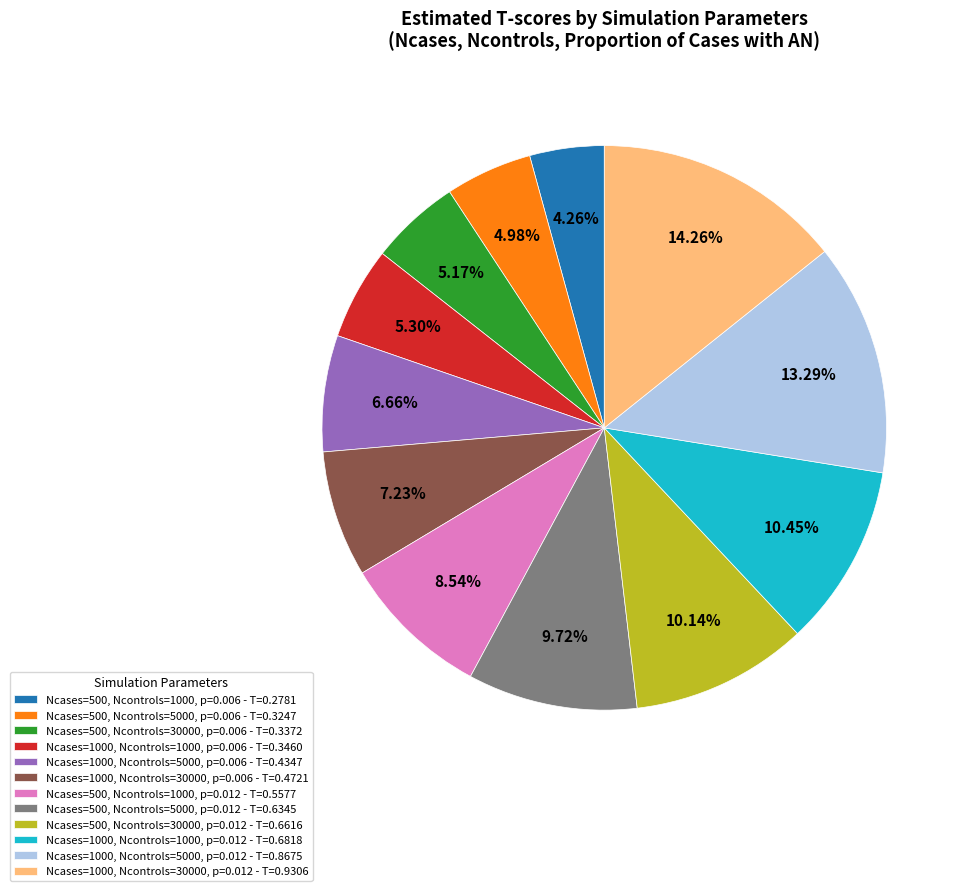

Combined, what portion of the pie is Ncases=1000, Ncontrols=30000, p=0.012 and Ncases=1000, Ncontrols=1000, p=0.006?

19.6%